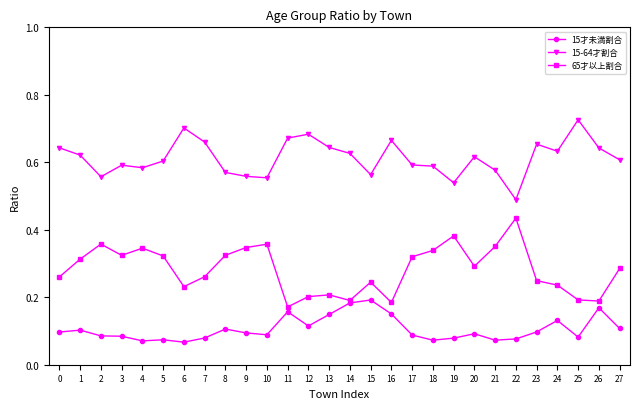

In 65才以上割合, how many points are higher than both neighbors (excluding endpoints)?

7